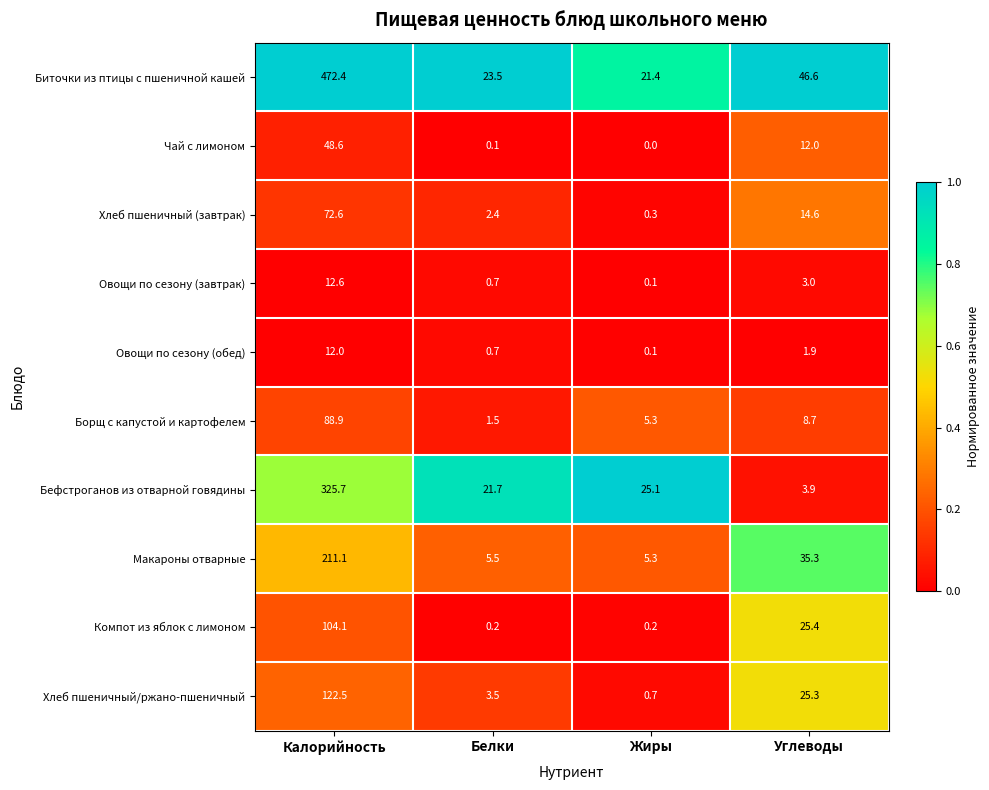

Which series has the widest spread of values?

Биточки из птицы с пшеничной кашей